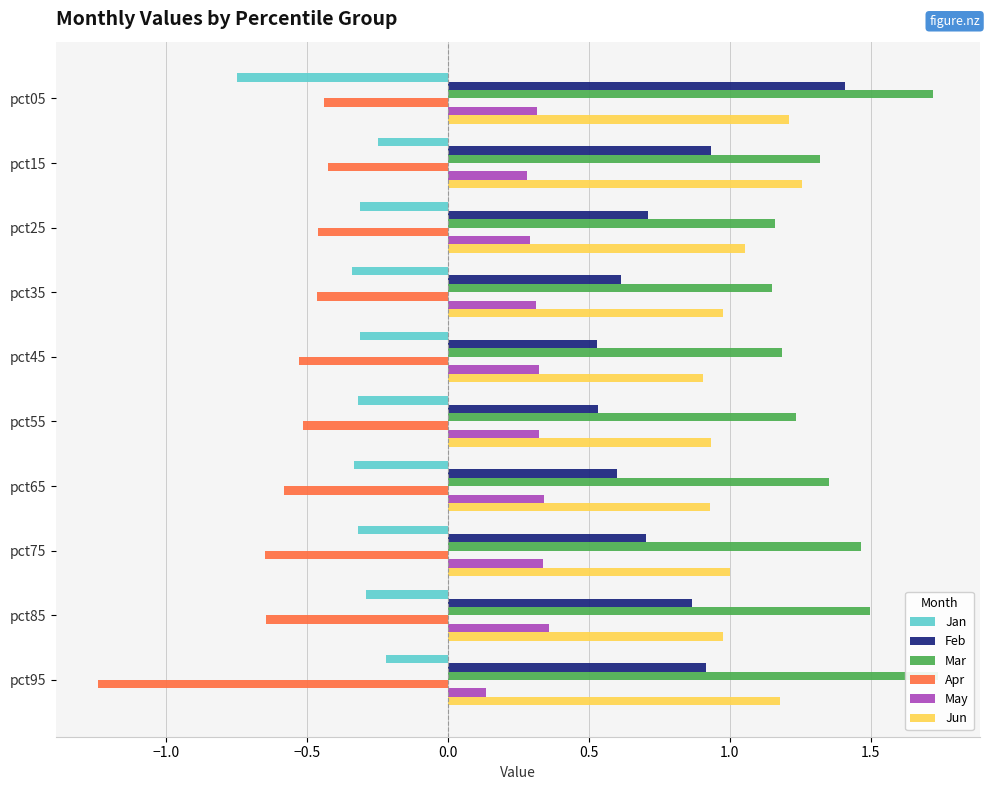

What is the difference between the maximum and minimum values in the May series?

0.2